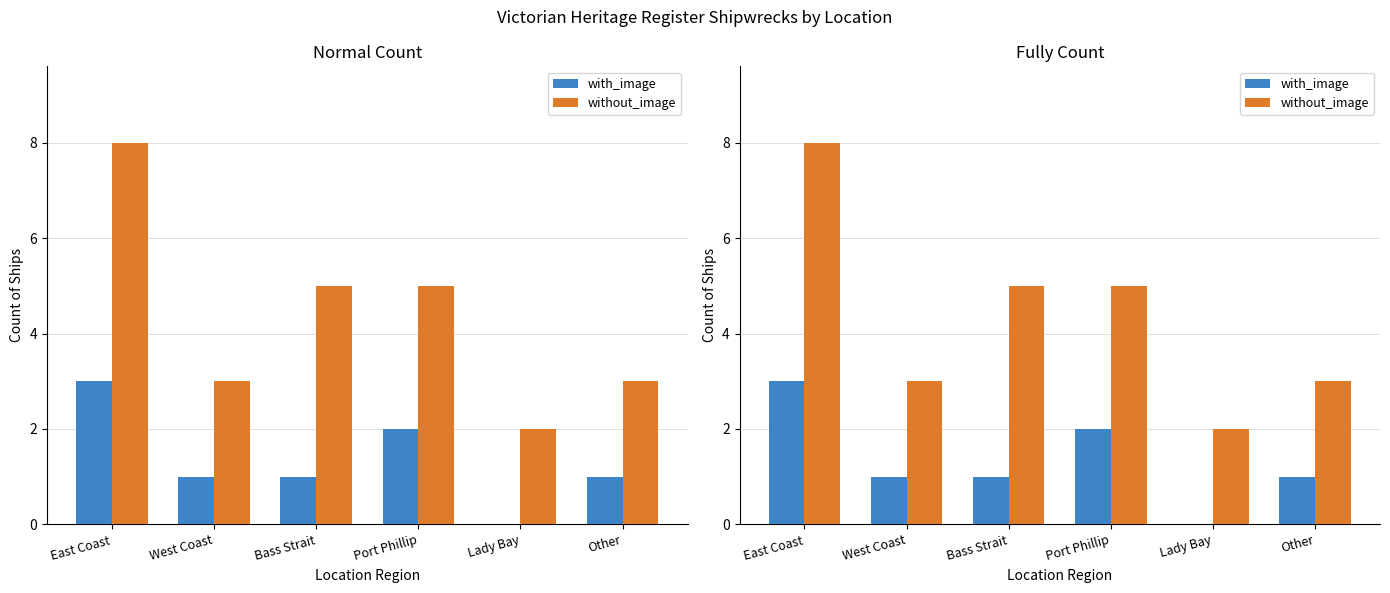

What is the value of the without_image bar at the 3rd from the left?

5